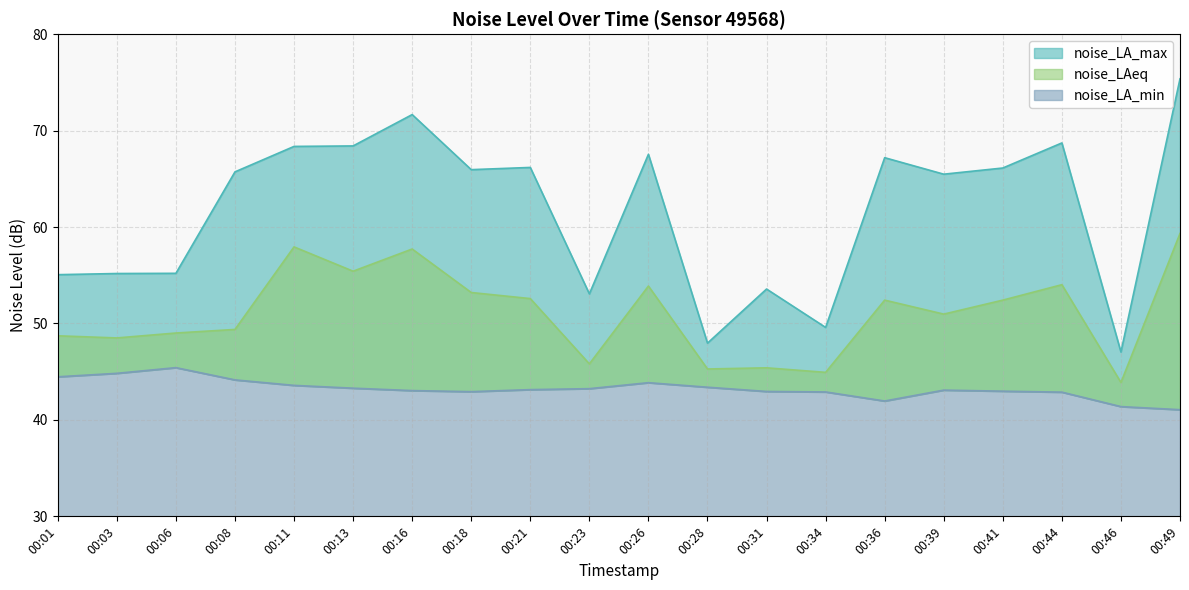

List the series in order of their overall mean, lowest first.

noise_LA_min, noise_LAeq, noise_LA_max